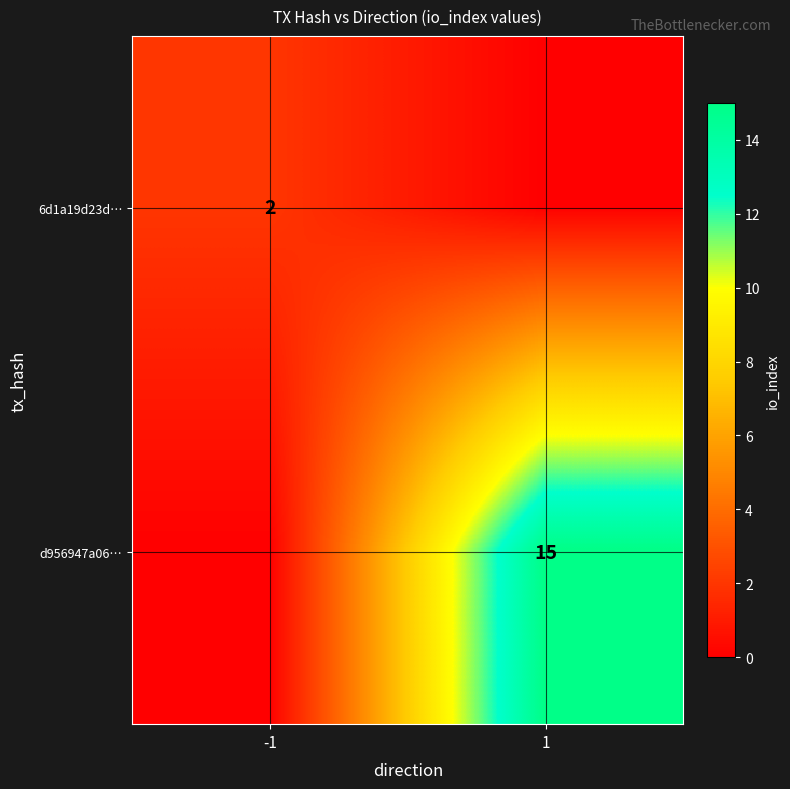

The value of d956947a06… at 1 is 15. True or false?

True